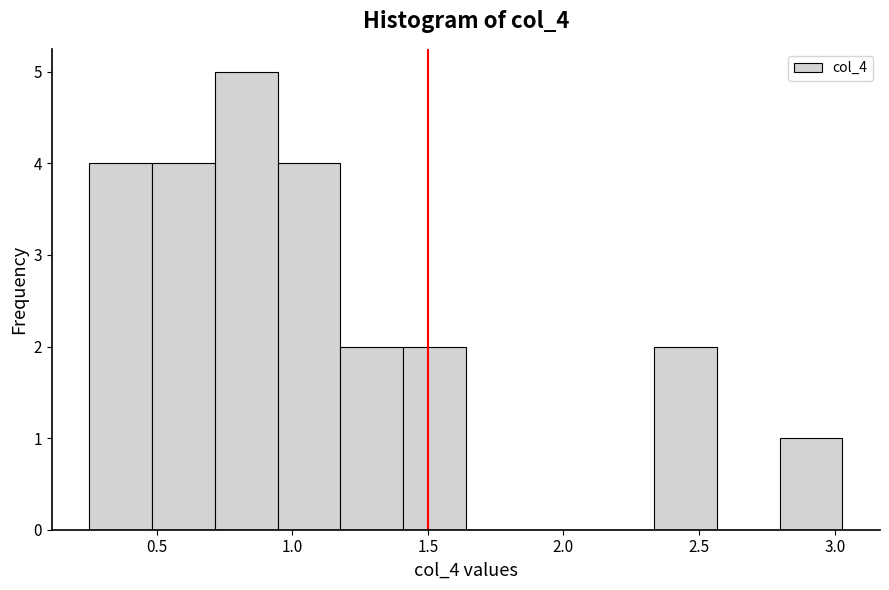

What is the height of the bar covering 0.95 to 1.20 on the x-axis? Neither the bar edges nor the heights are printed on the chart, so give them approximately, as read against the axes.

4